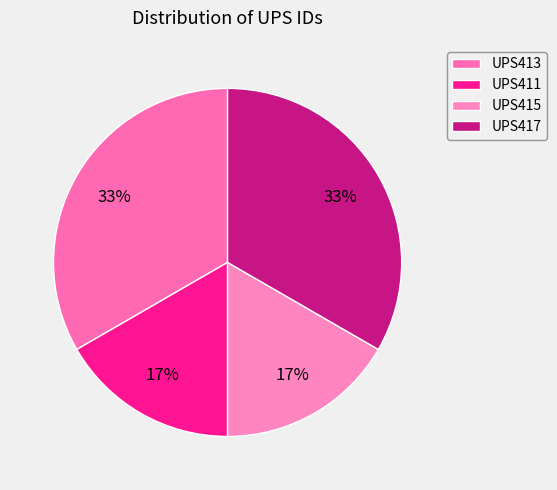

What is the change in value from UPS413 to UPS411?

-1